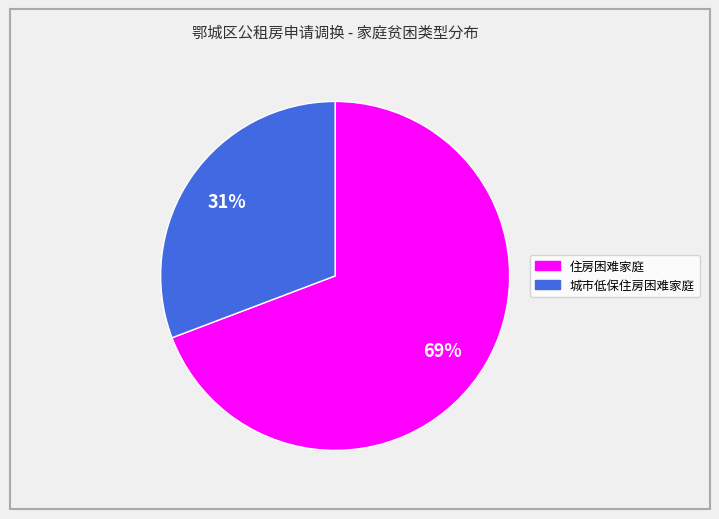

Approximately how many times larger is the value at 城市低保住房困难家庭 compared to 住房困难家庭?

0.4